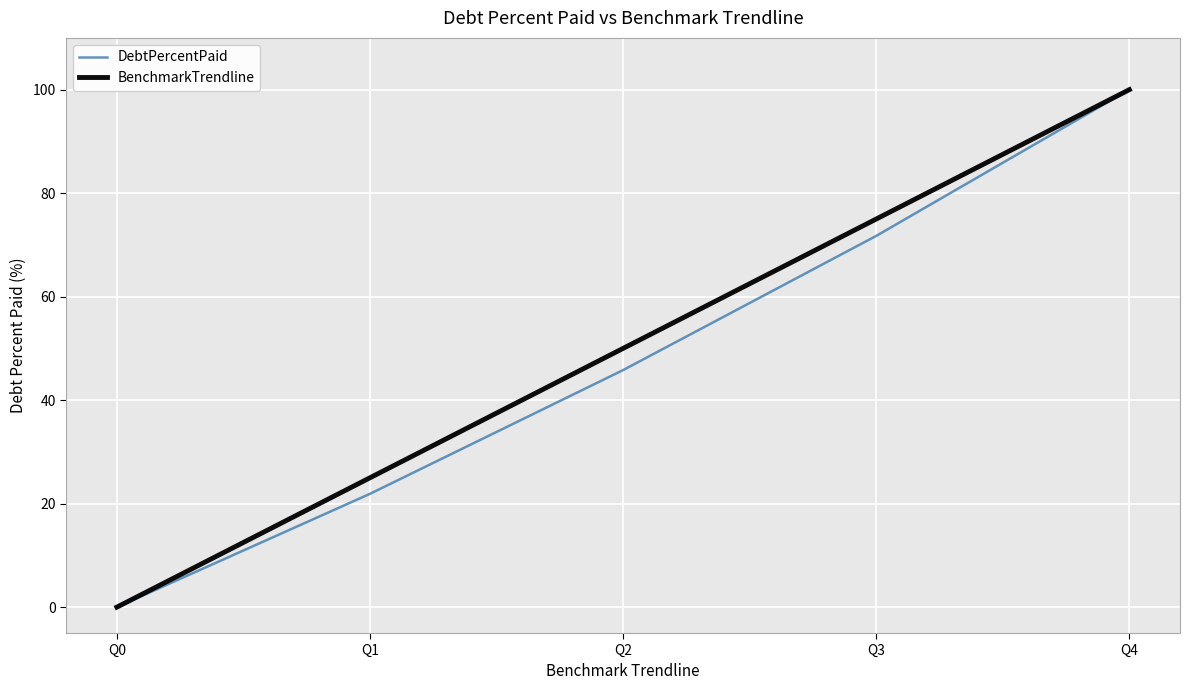

Is it true that BenchmarkTrendline equals 0.0 at Q0?

True